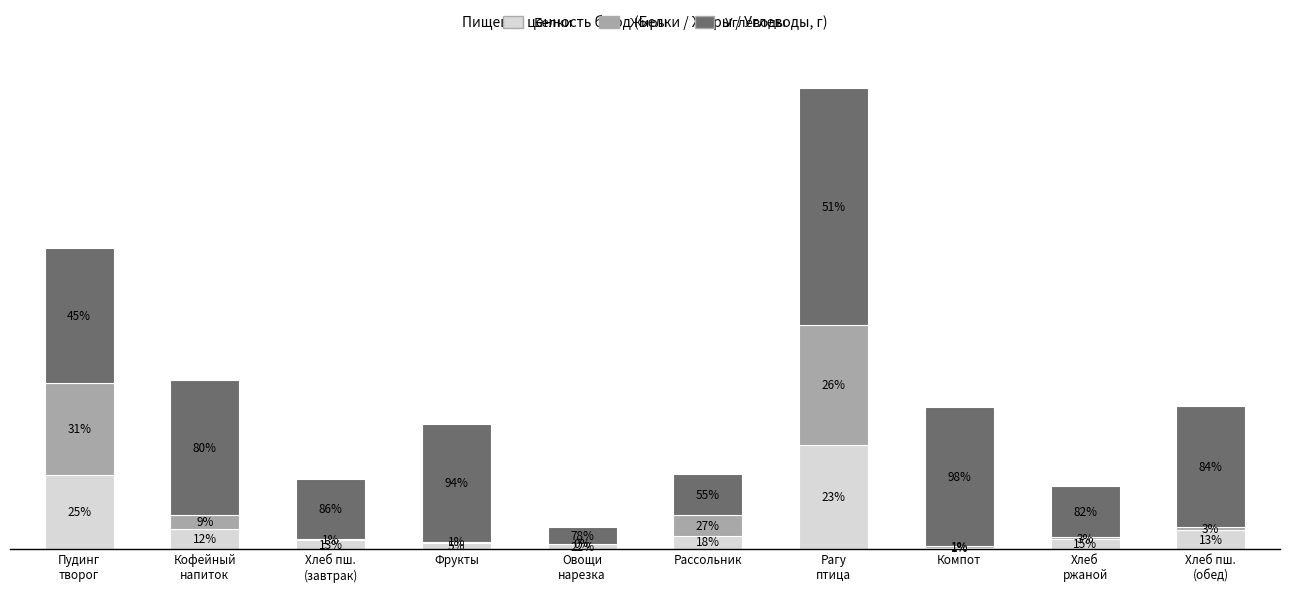

Are the bars grouped side by side (vs. stacked)?

No